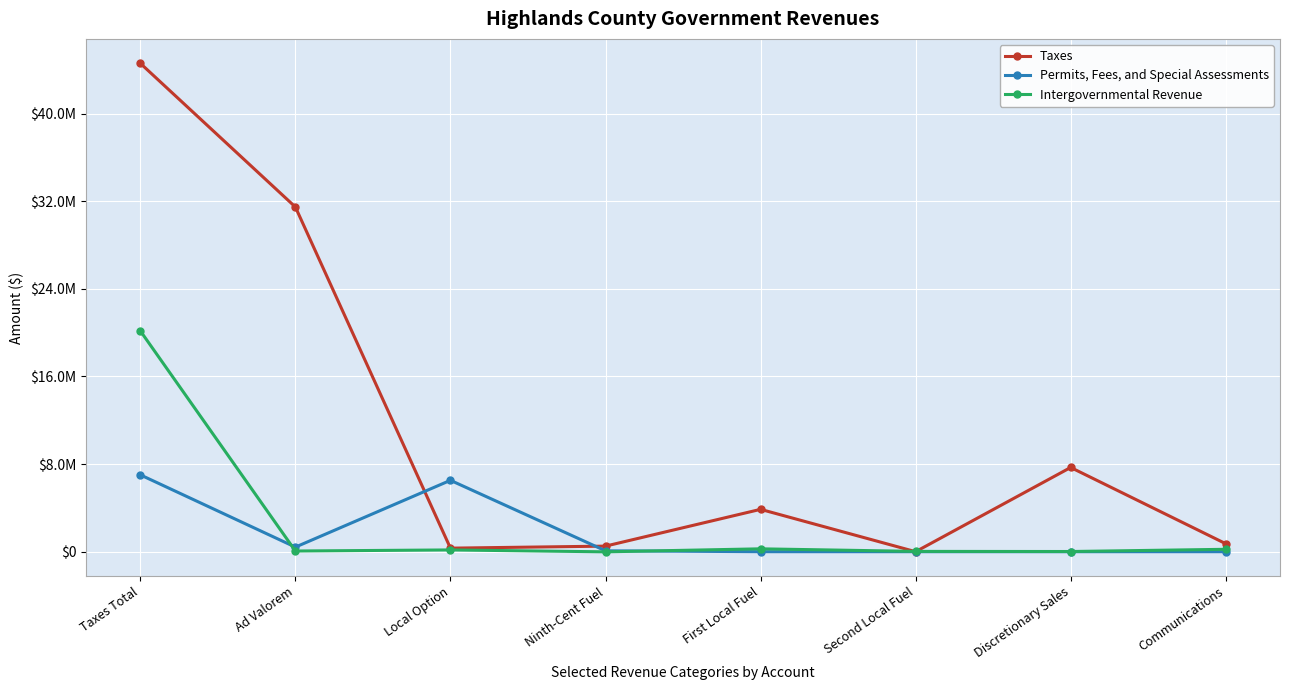

What are all the series names shown in the legend?

Taxes, Permits, Fees, and Special Assessments, Intergovernmental Revenue